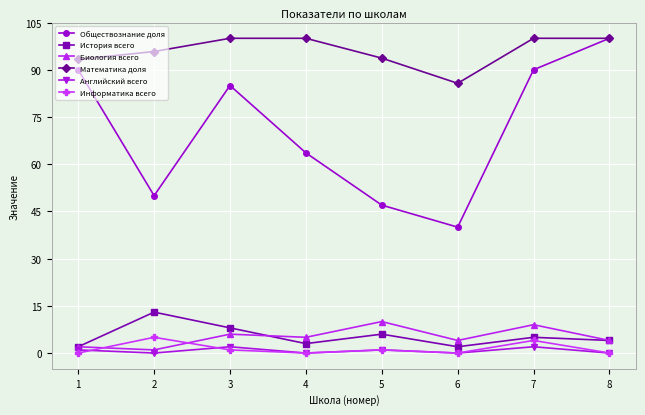

How many data points does each series have?

8